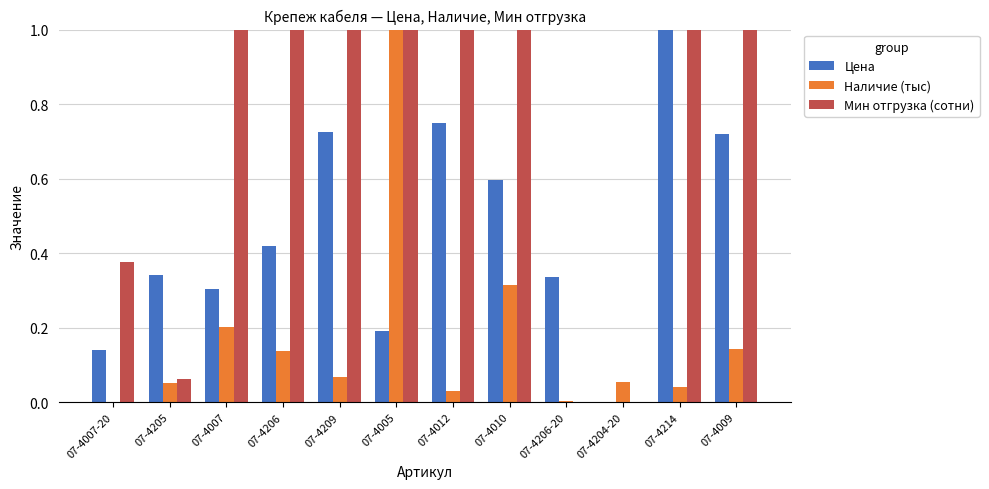

At which category is the sum across all series the highest?

07-4005